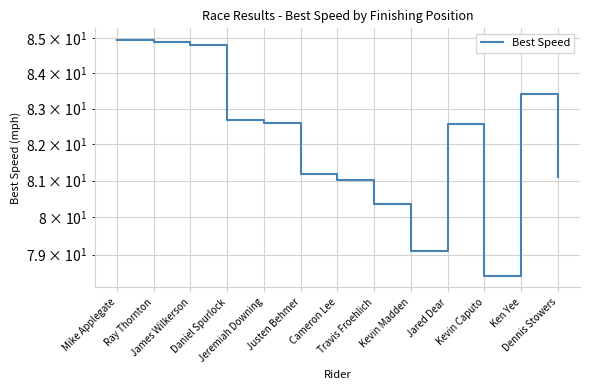

At which category does the chart reach its minimum across all series?

Kevin Caputo